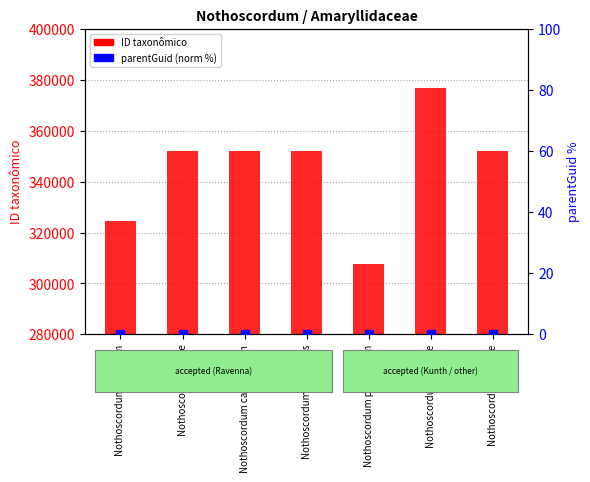

Which series reaches the minimum Y coordinate?

parentGuid (normalized)